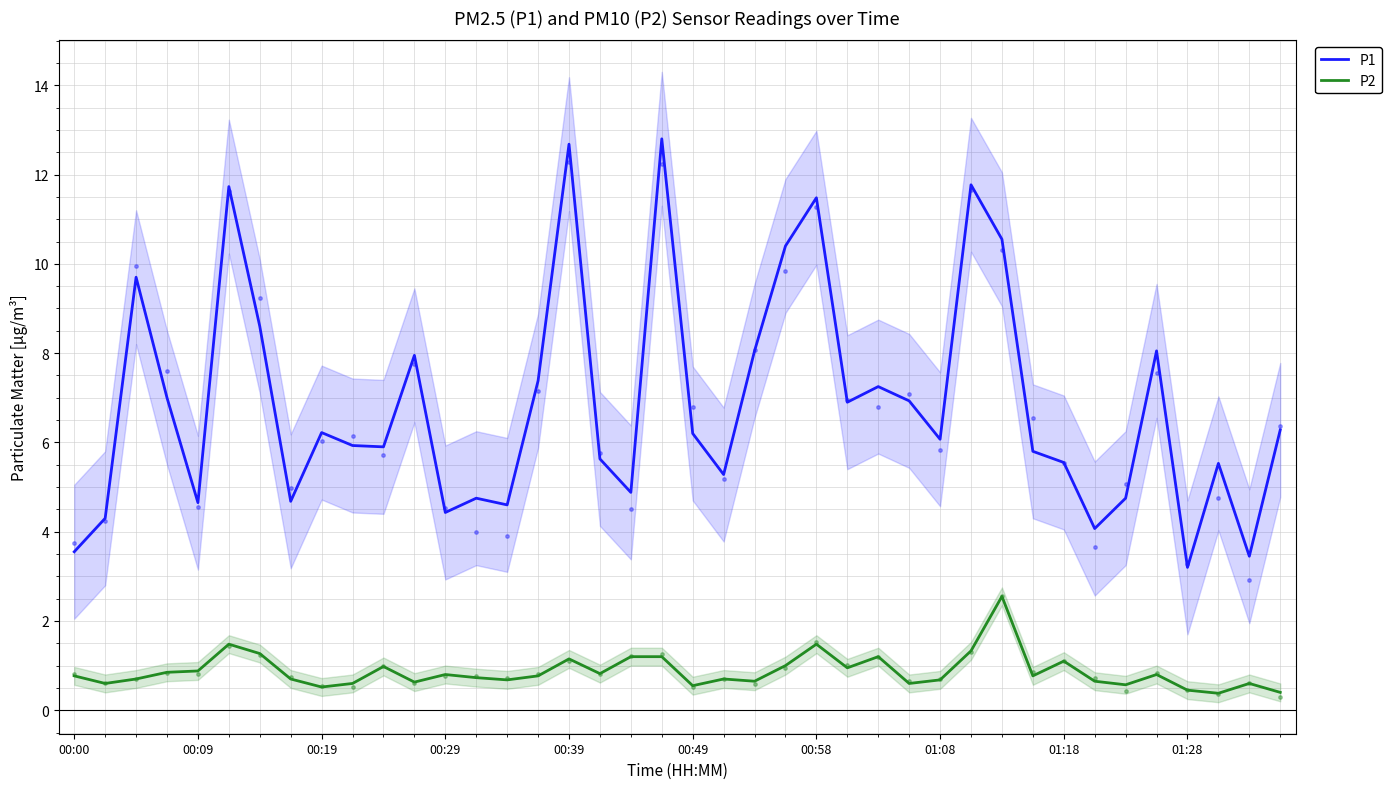

Which series reaches the minimum Y coordinate?

P2